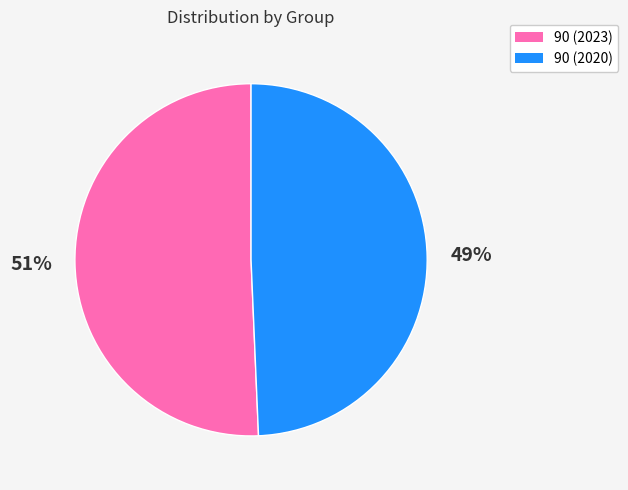

Between 90 (2023) and 90 (2020), which is larger?

90 (2023)